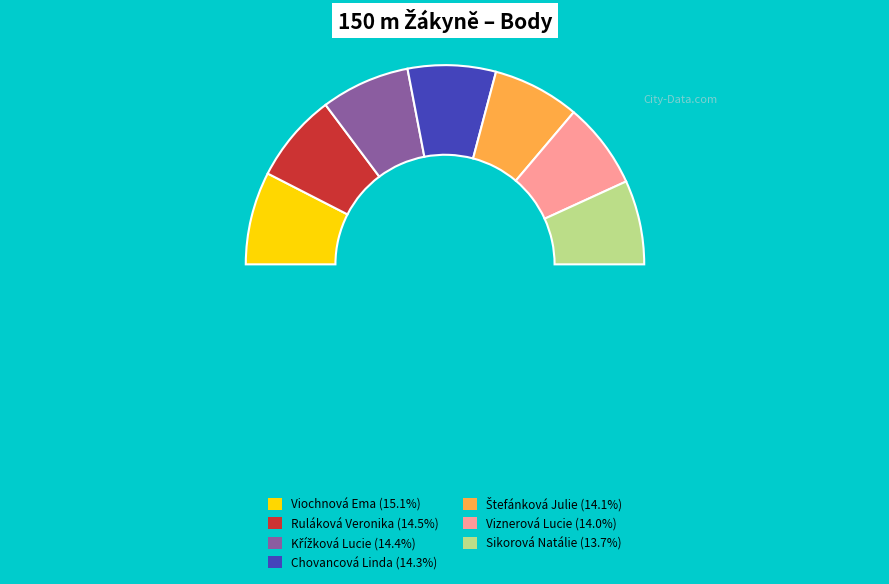

What is the change in value from Chovancová Linda to Sikorová Natálie?

-29